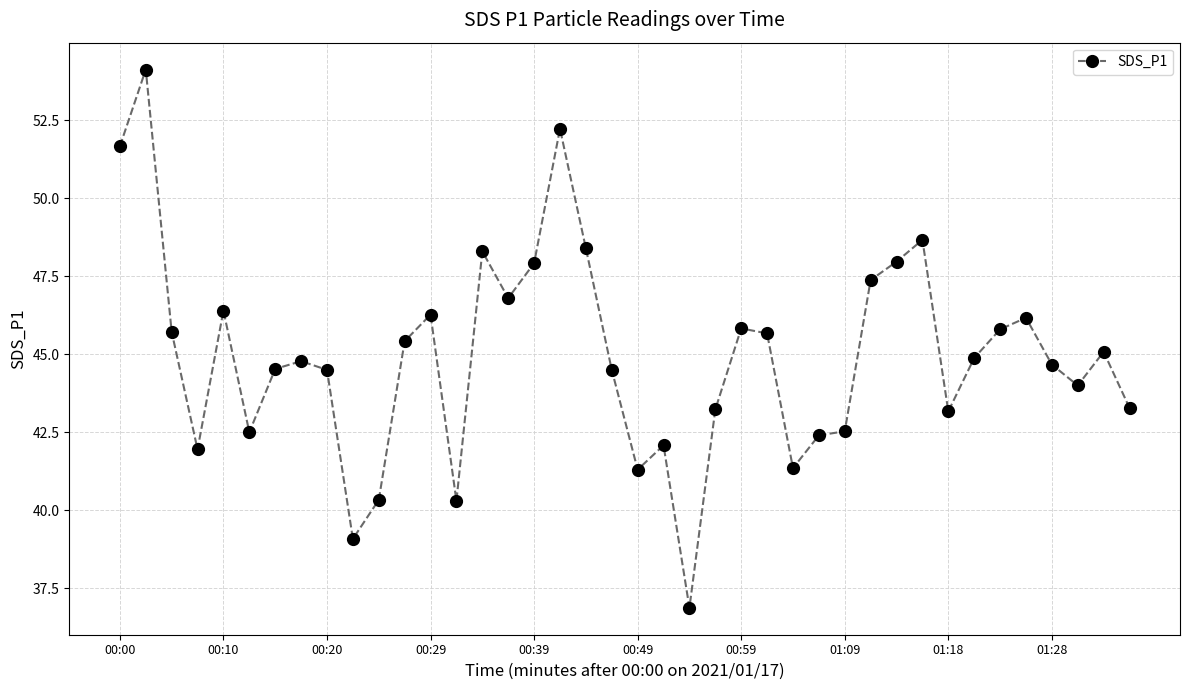

What is the smallest value displayed?

36.9